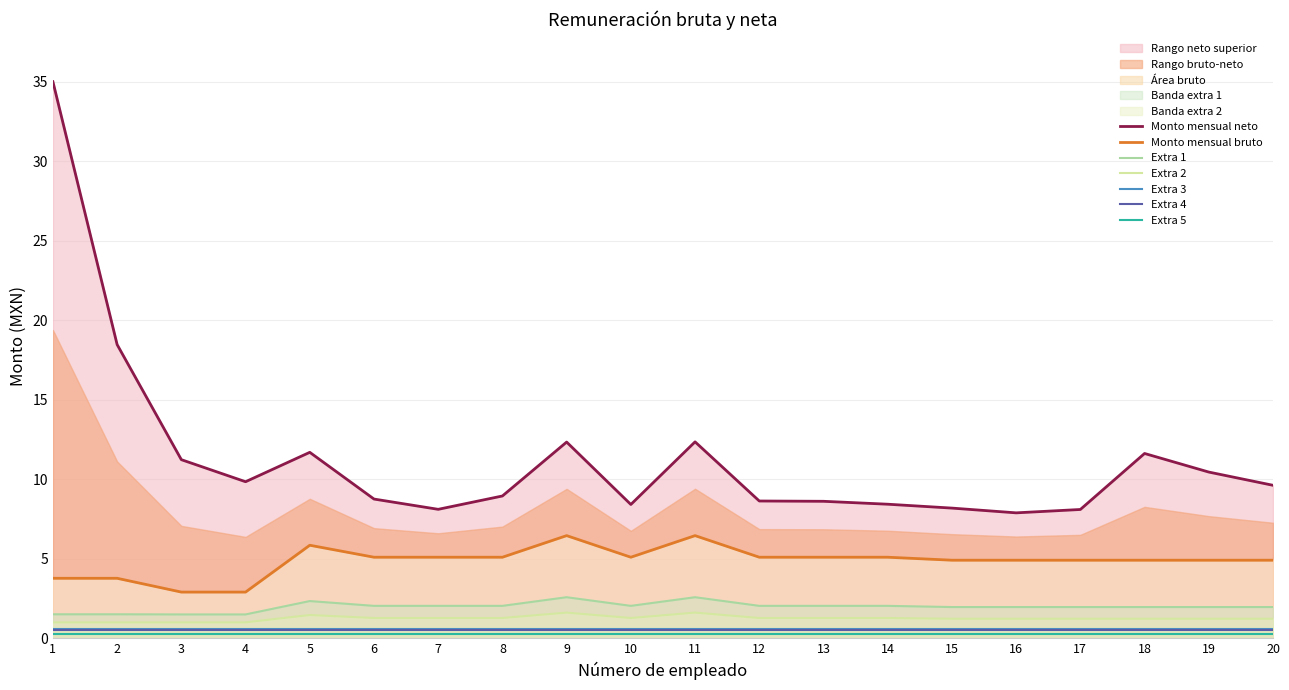

Read the Monto mensual bruto value at 14.

5.1